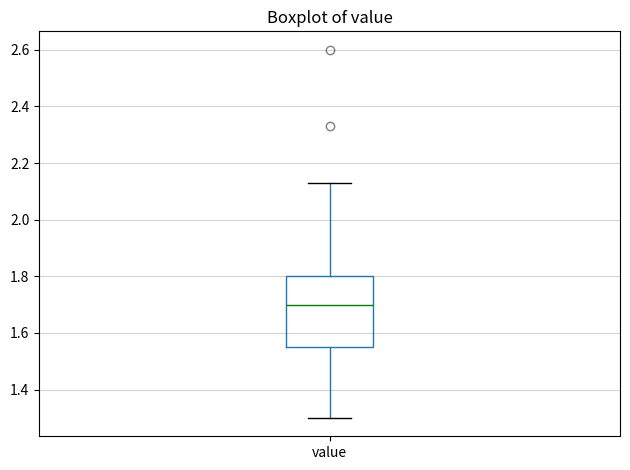

Transcribe this box plot: give where the median line is, the range the box spans, and where the two whiskers end, as read against the y-axis. The values are not printed on the chart, so give them approximately, as read against the axis.

median 1.70, box 1.56 to 1.80, whiskers 1.30 to 2.14